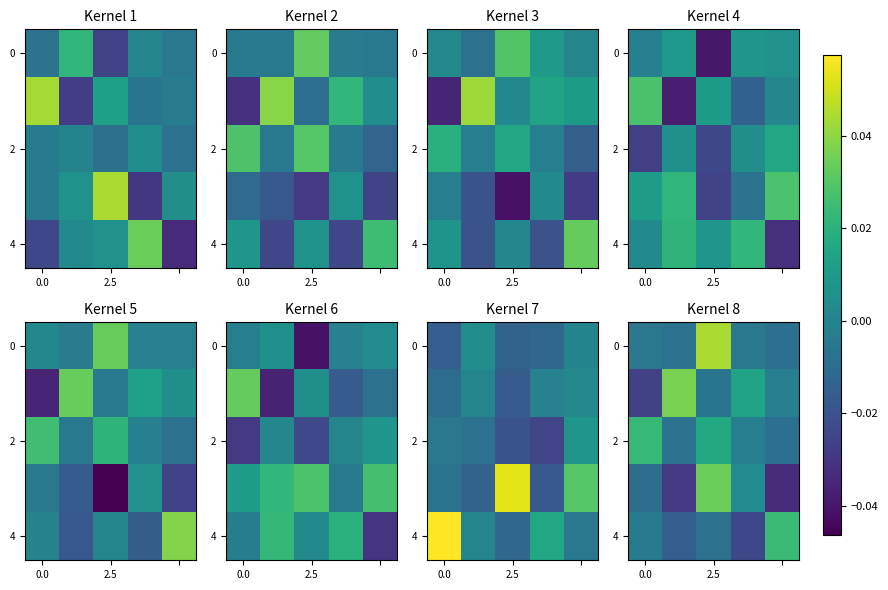

True or false: 4 has a value of -0.0 at 0.0.

True